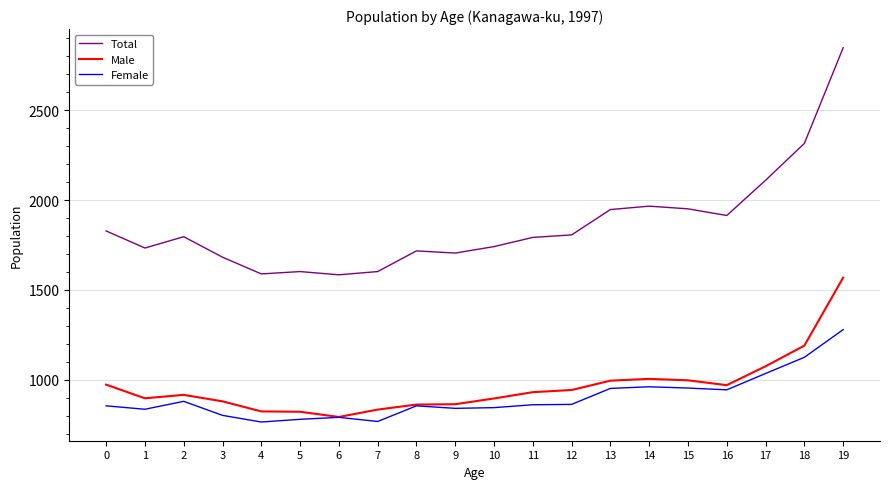

What is the difference between the maximum and minimum values in the Male series?

775